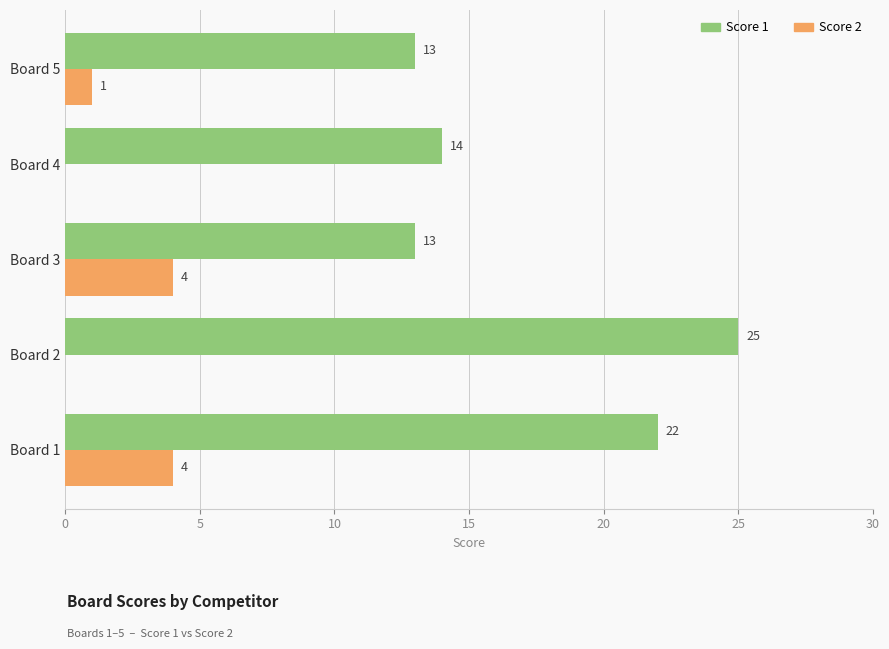

What is the highest value of the Score 2 series?

4